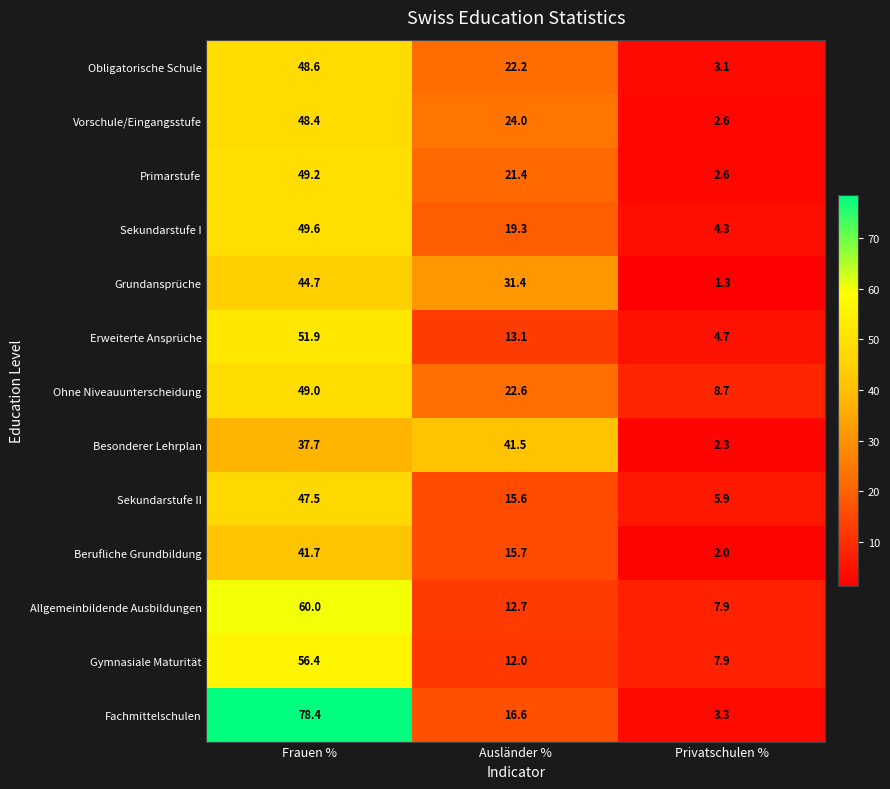

What is the difference between the Vorschule/Eingangsstufe values at Frauen % and Privatschulen %?

45.8